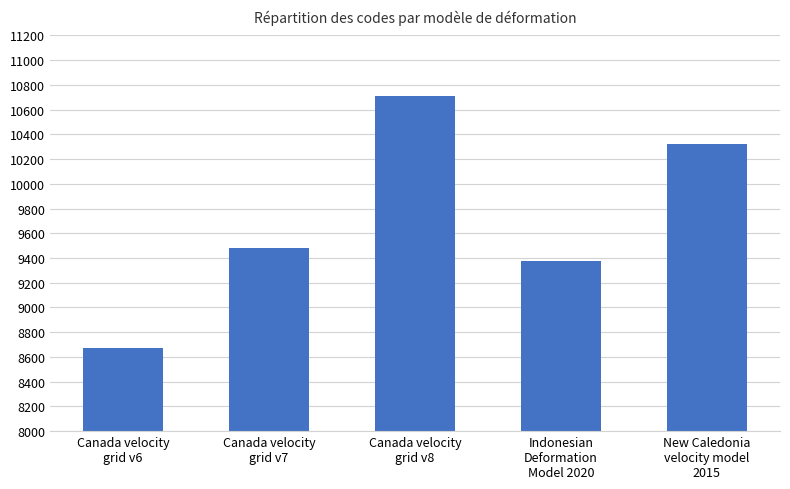

What is the difference between the second highest and minimum values?

1647